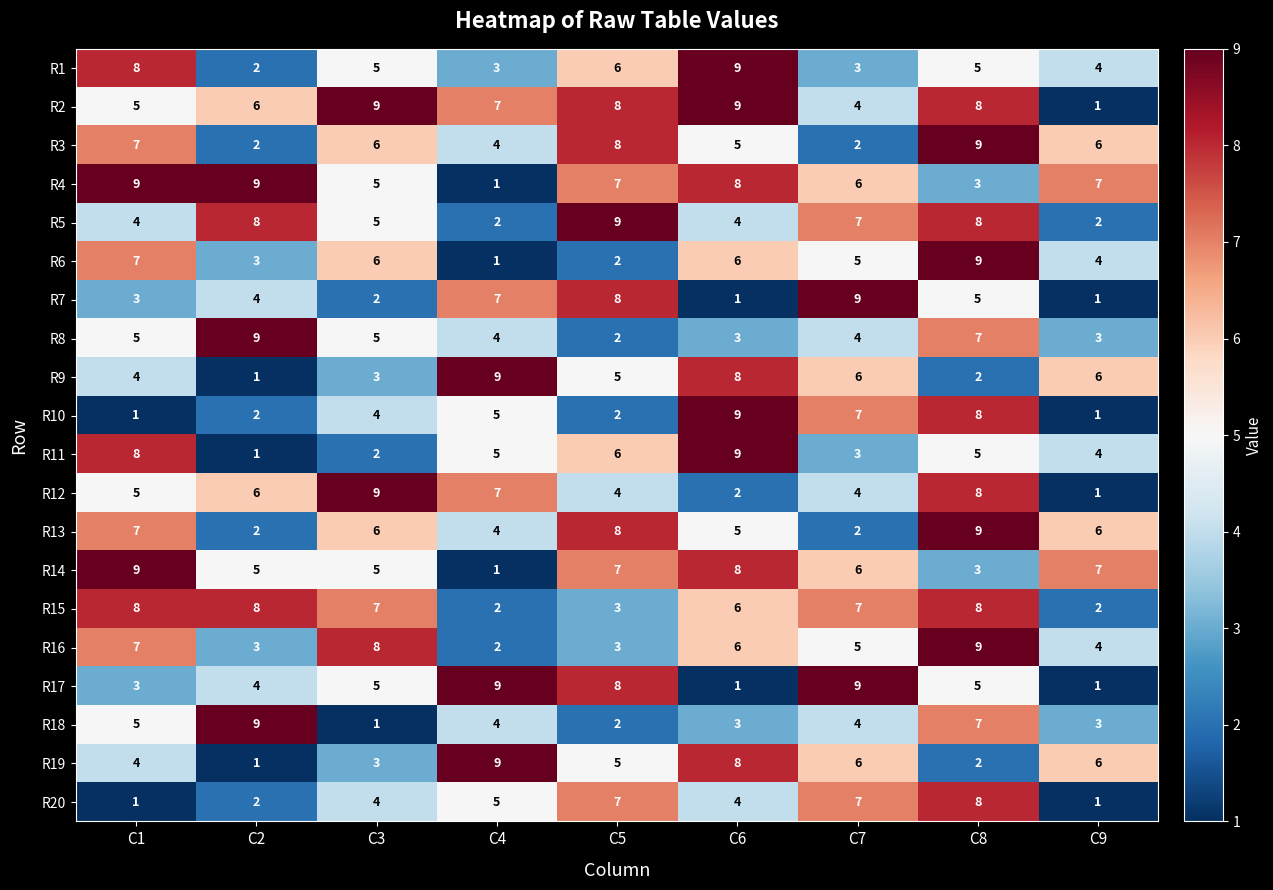

What value does the R7 series have at C2?

4